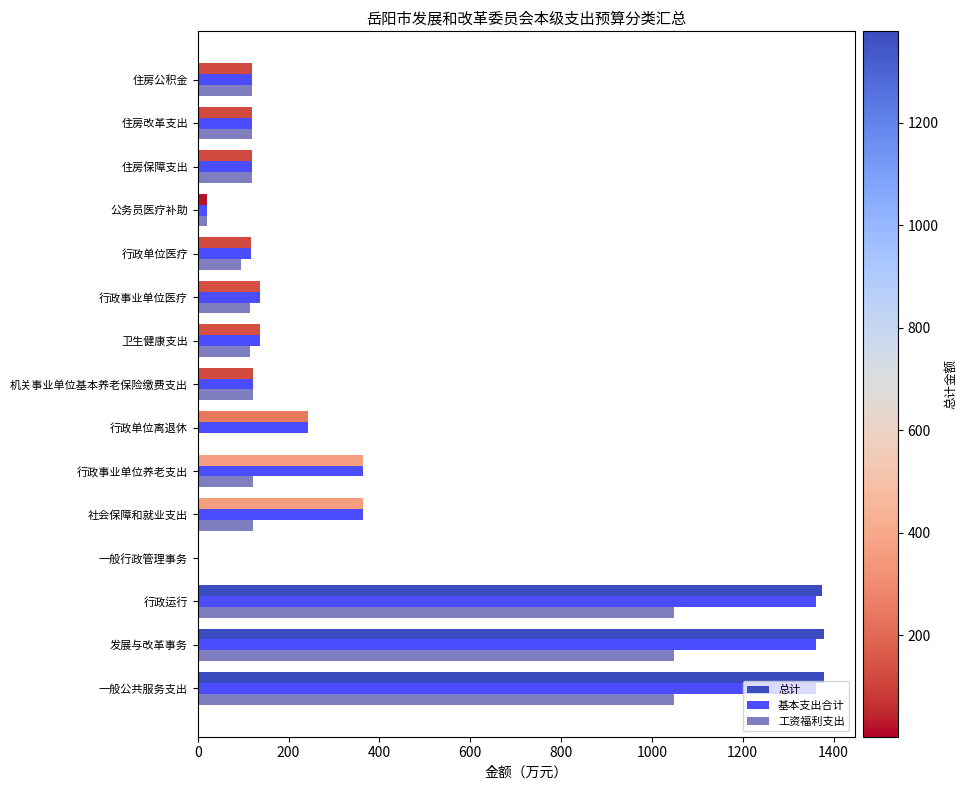

What is the total value across all series at 住房改革支出?

356.6